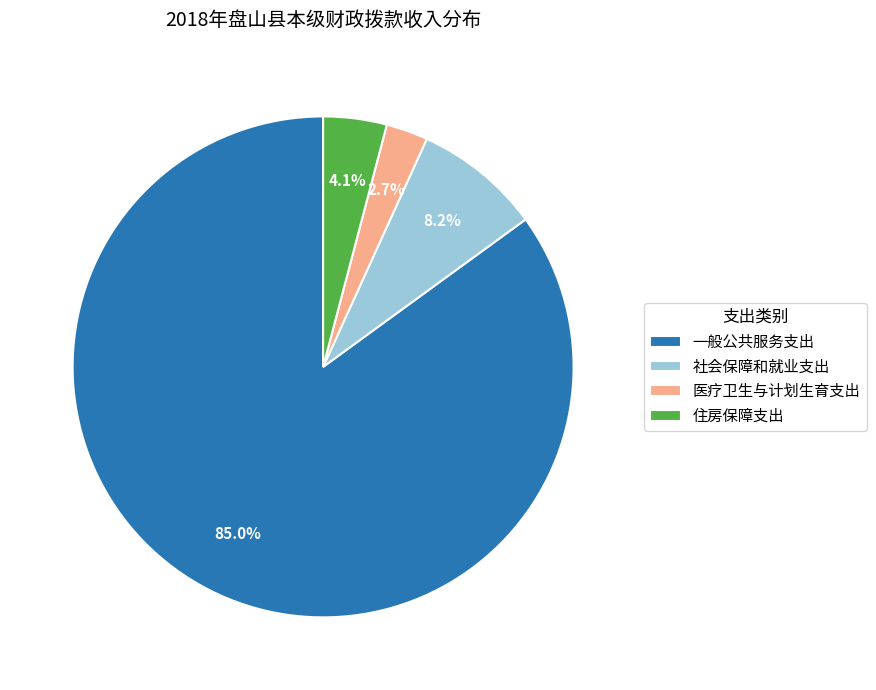

What is the smallest slice in the pie chart?

医疗卫生与计划生育支出